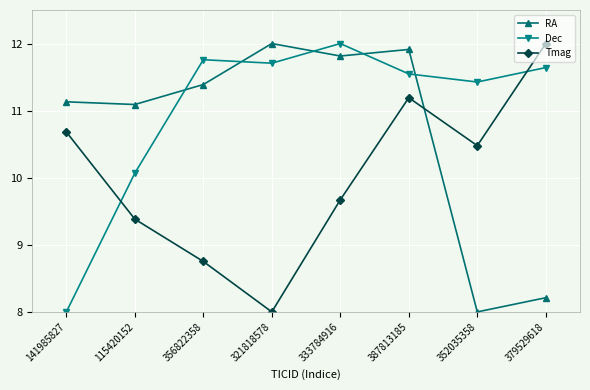

Where do Tmag and RA first cross each other?

387813185 and 352035358